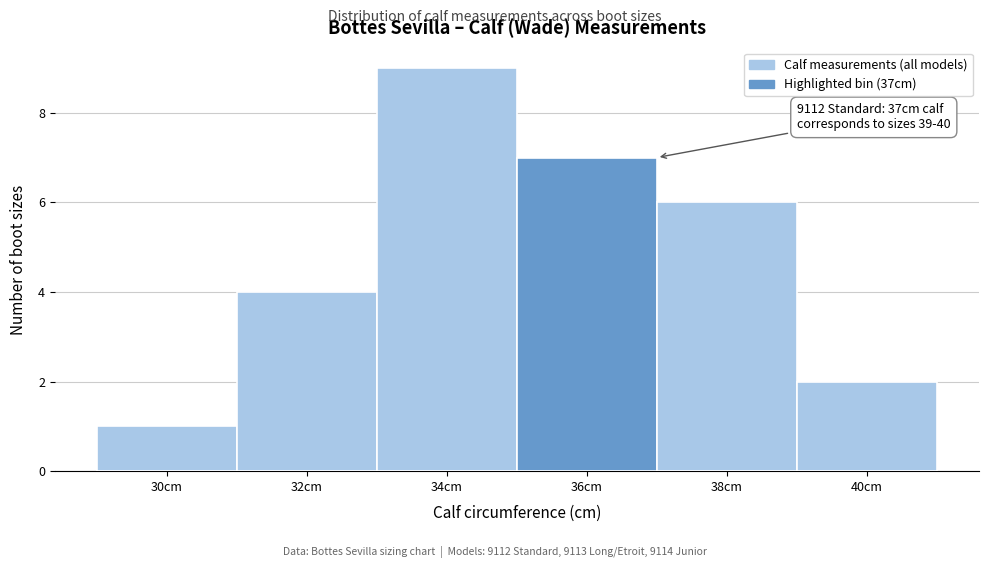

Reading left to right, extract all data points from this chart.

1	4	9	7	6	2